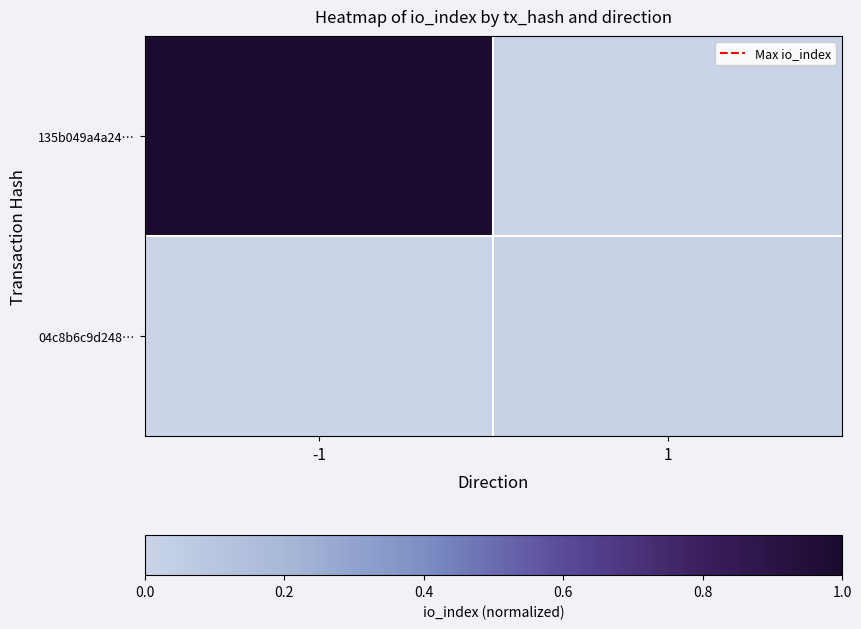

Which series has the largest range (max minus min)?

135b049a4a24…